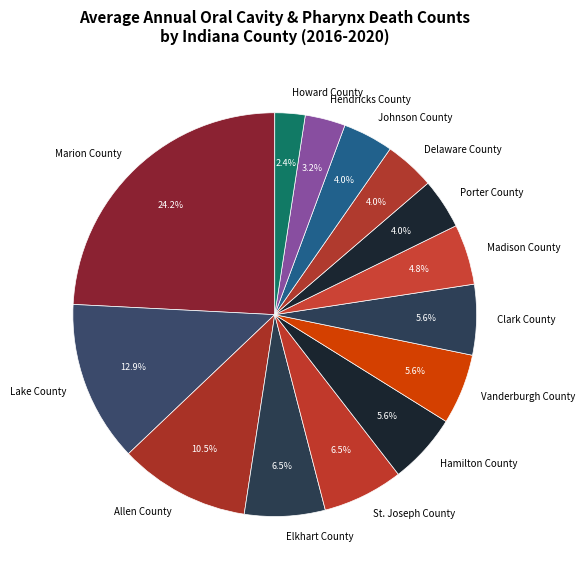

Is the sum of Hamilton County and Howard County greater than half?

No